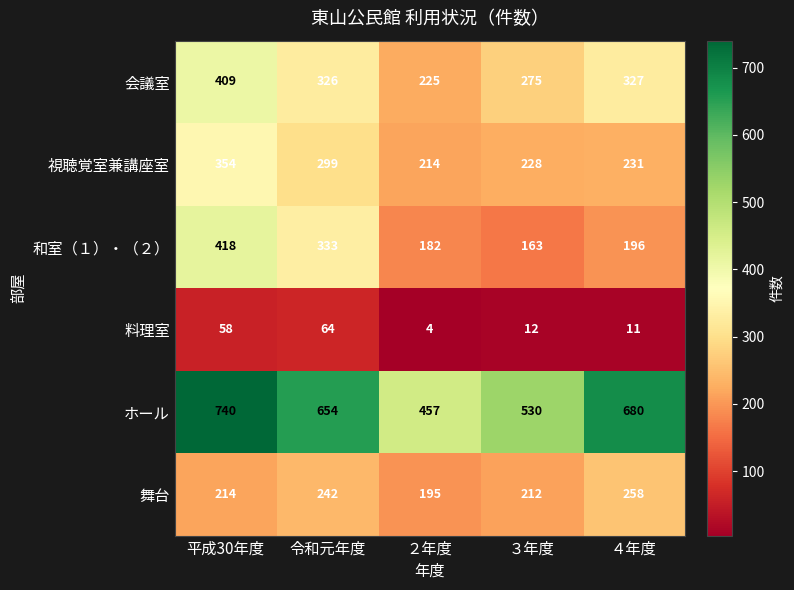

How many distinct data groups are displayed?

6